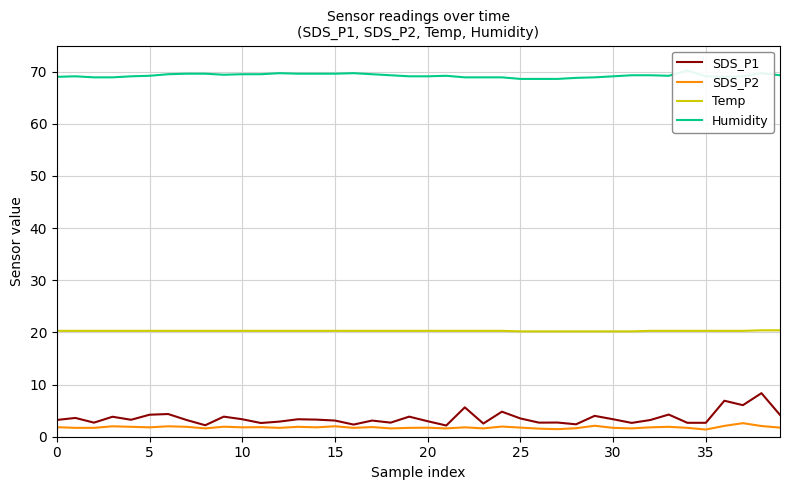

Count the Temp values in the range 20 to 21.

40